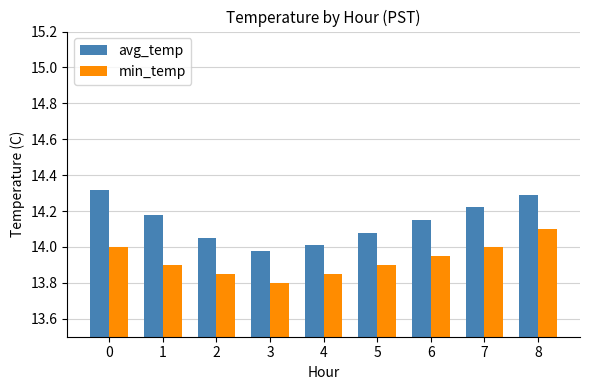

Does the chart contain any negative values?

No